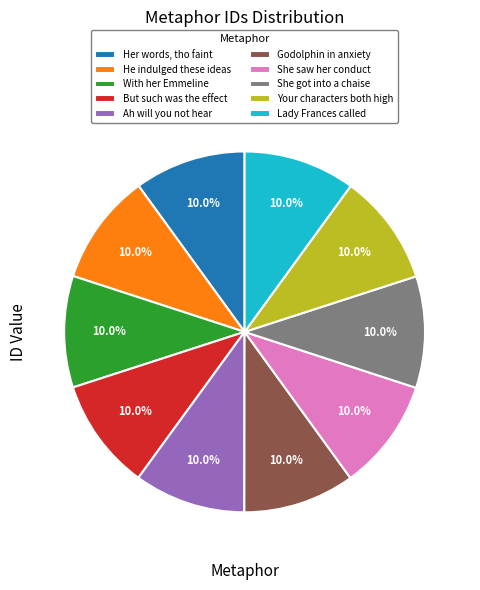

What is the ratio of the value at Your characters both high to the value at With her Emmeline?

1.0